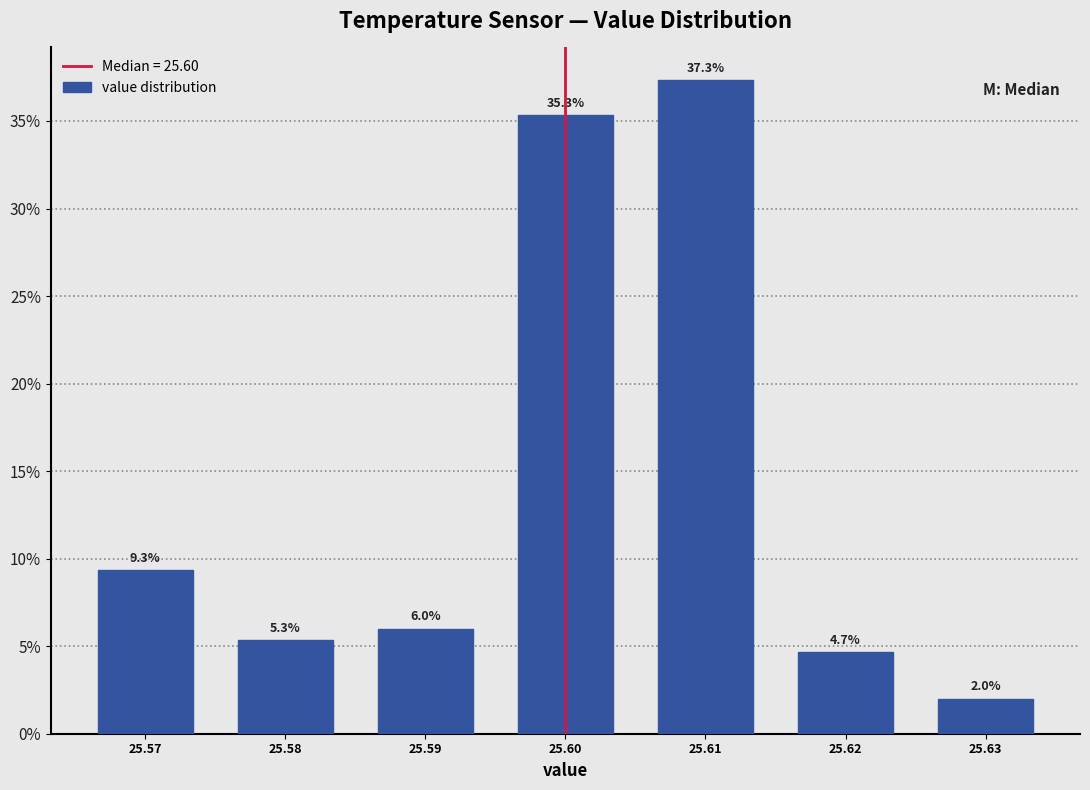

Reading left to right, list every bar in this chart as the range it spans on the x-axis followed by its height.

25.565 to 25.575: 9.3
25.575 to 25.585: 5.3
25.585 to 25.595: 6.0
25.595 to 25.605: 35.3
25.605 to 25.615: 37.3
25.615 to 25.625: 4.7
25.625 to 25.635: 2.0